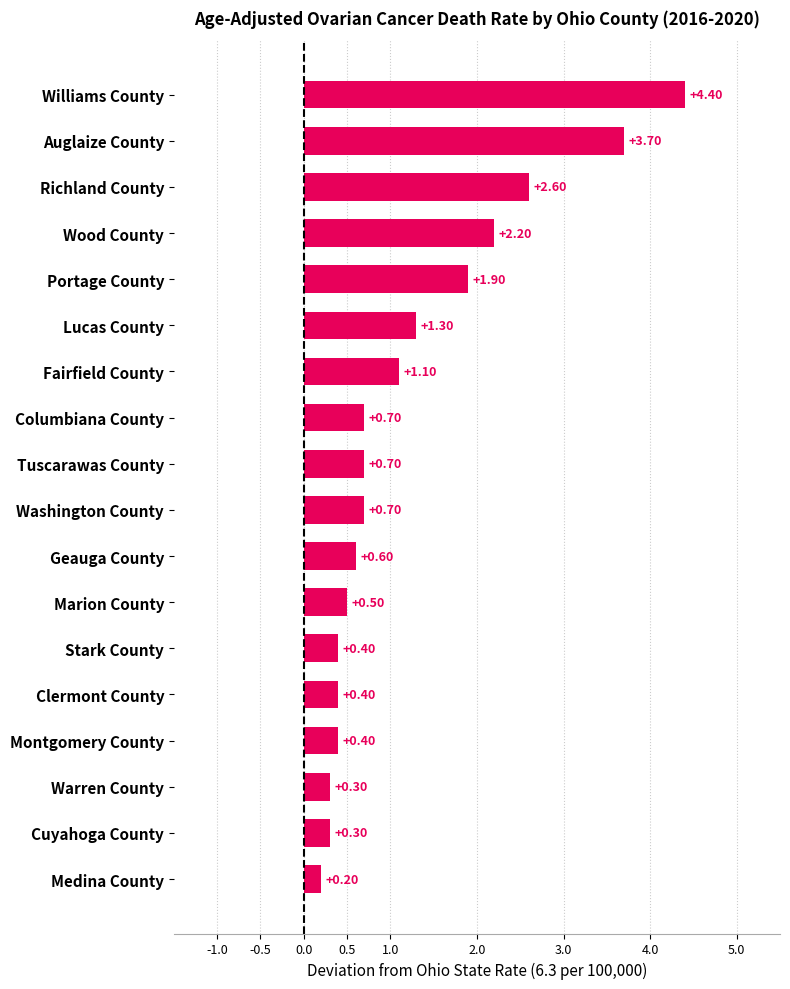

At which category does the chart reach its minimum across all series?

Medina County